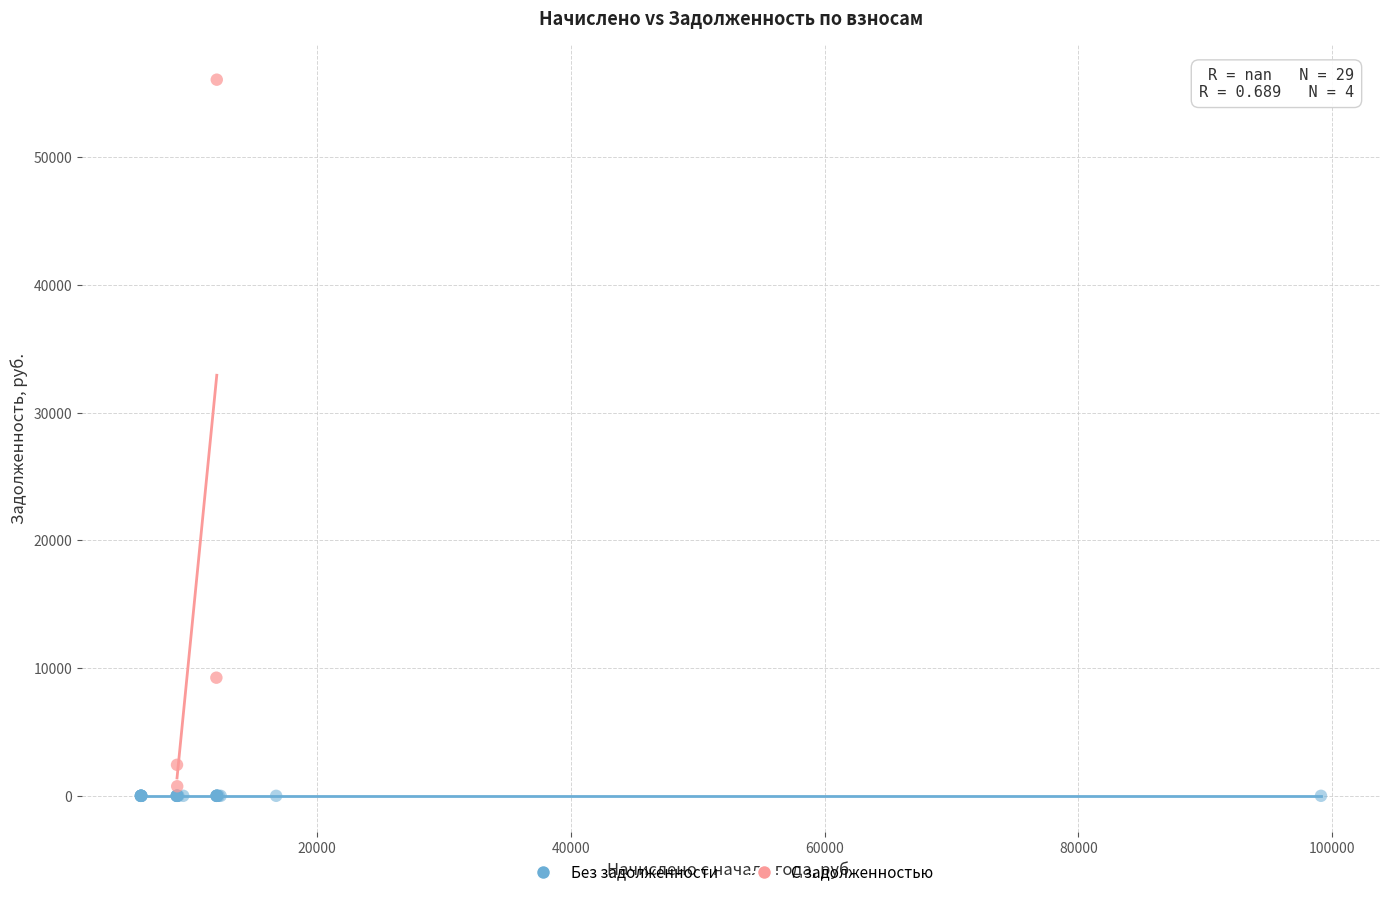

What are all the series names shown in the legend?

Без задолженности, С задолженностью